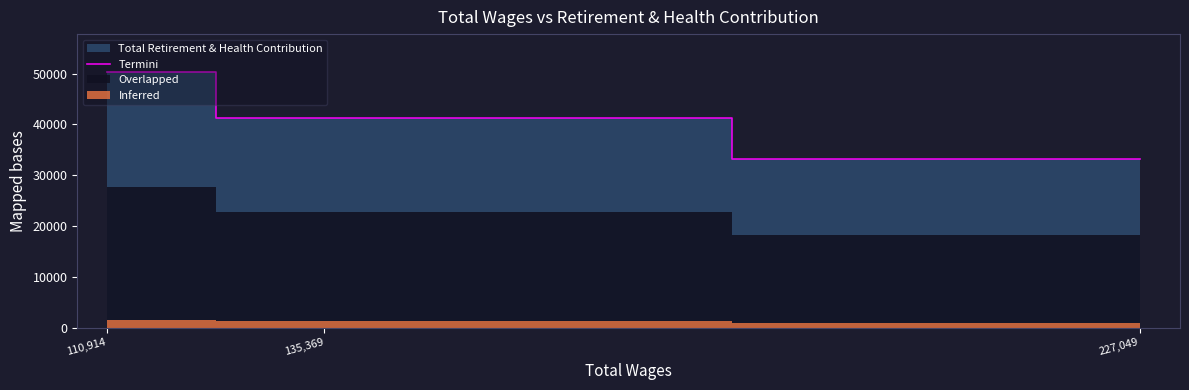

Which has a higher value, 110,914 or 135,369?

110,914